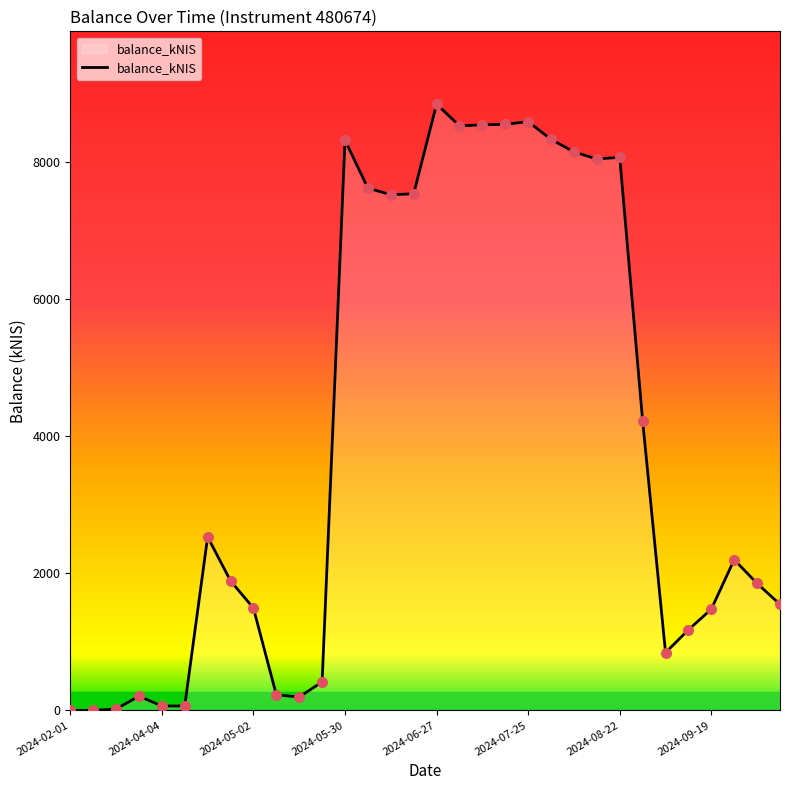

What is the greatest value displayed?

8851.7